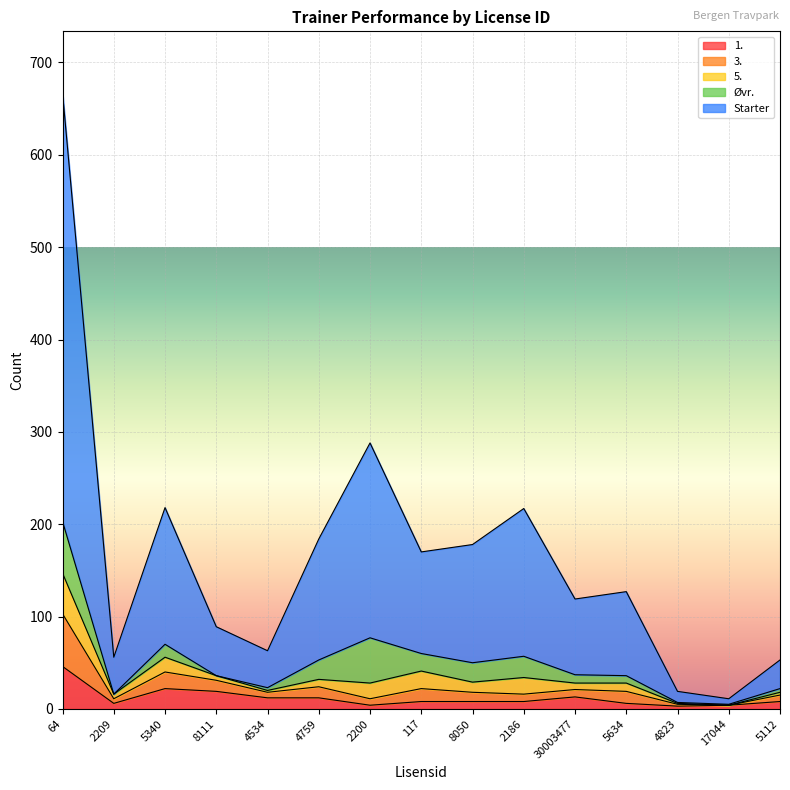

True or false: 1. and 3. intersect in this chart.

False